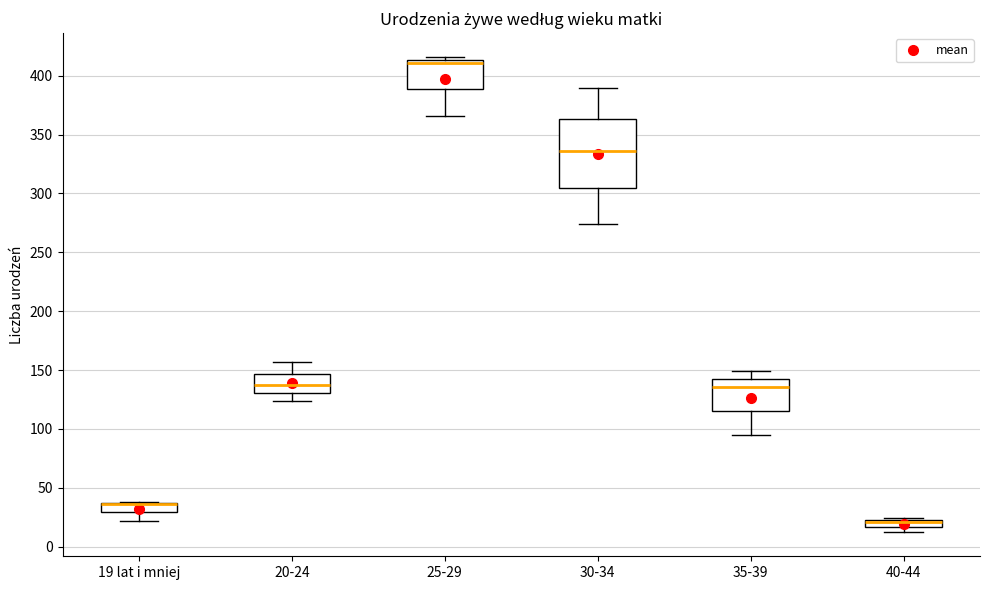

Comparing the boxes themselves (not the whiskers), which one is the tallest?

30-34